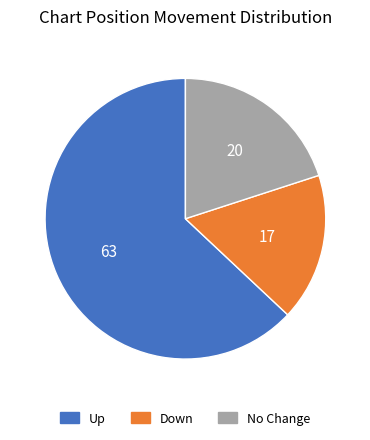

Is there any slice that represents more than half of the pie?

Yes